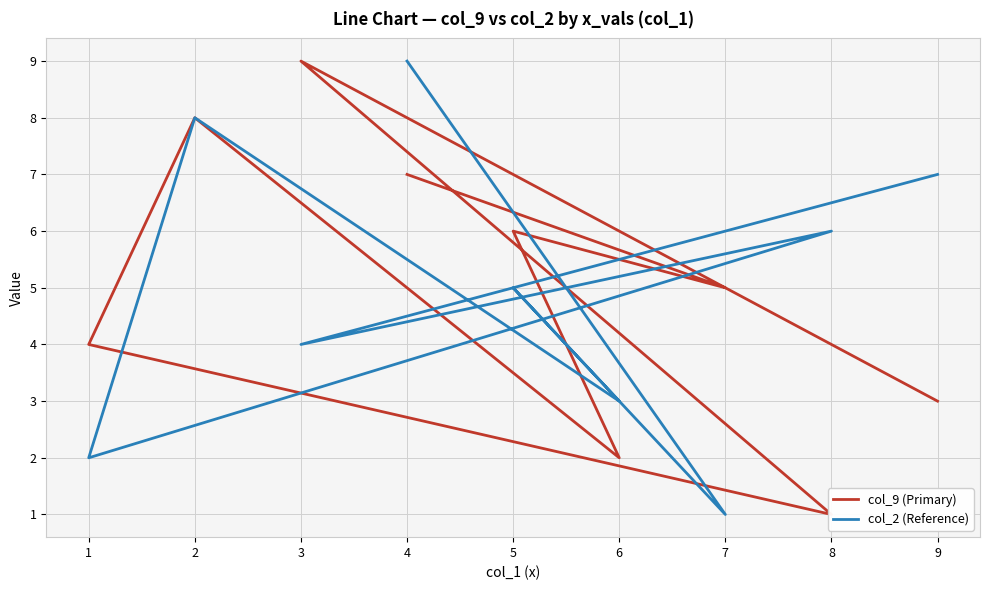

At which label is col_2 (Reference) closest to 5?

5